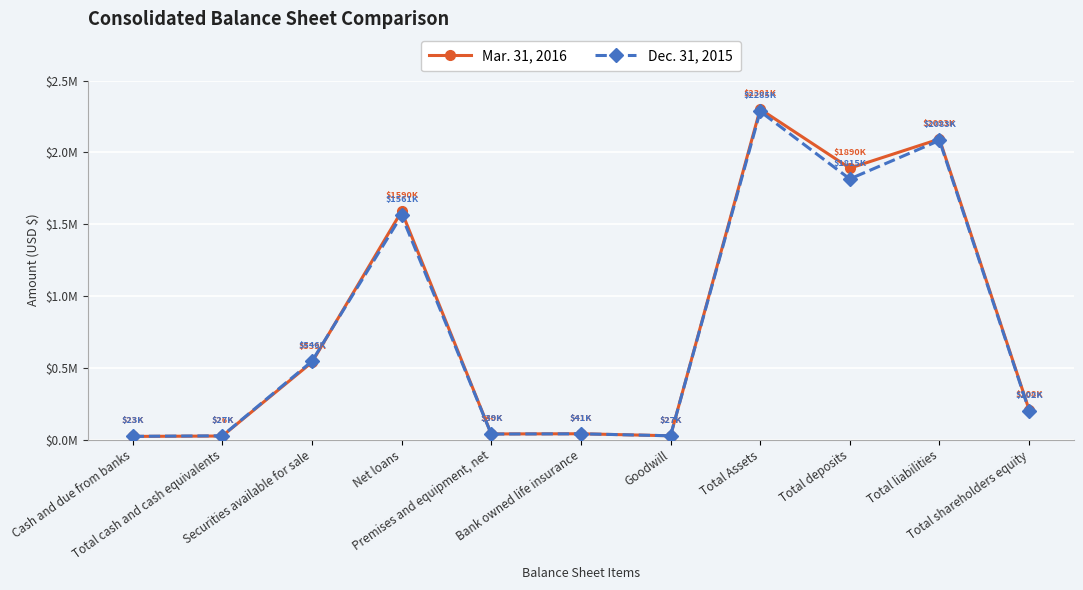

At which category does Mar. 31, 2016 reach its first local peak?

Net loans